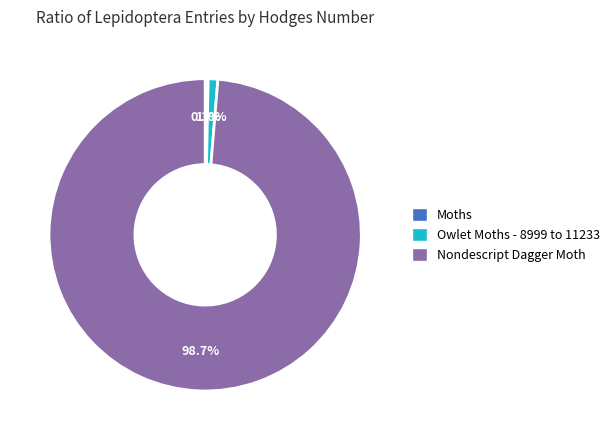

Rank the categories by value from lowest to highest.

Moths, Owlet Moths - 8999 to 11233, Nondescript Dagger Moth